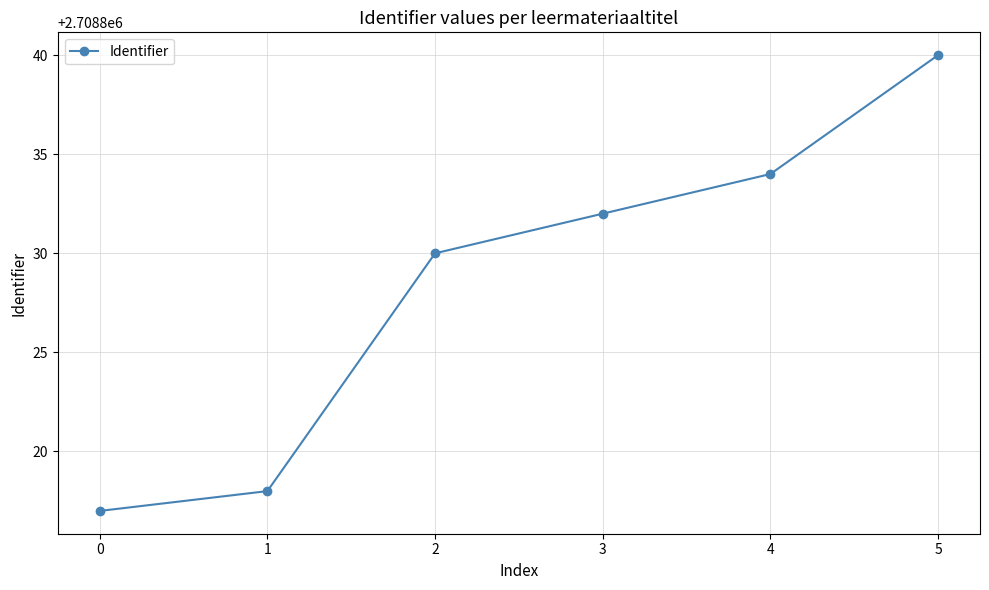

True or false: the data shows 4019068 at 4.

False